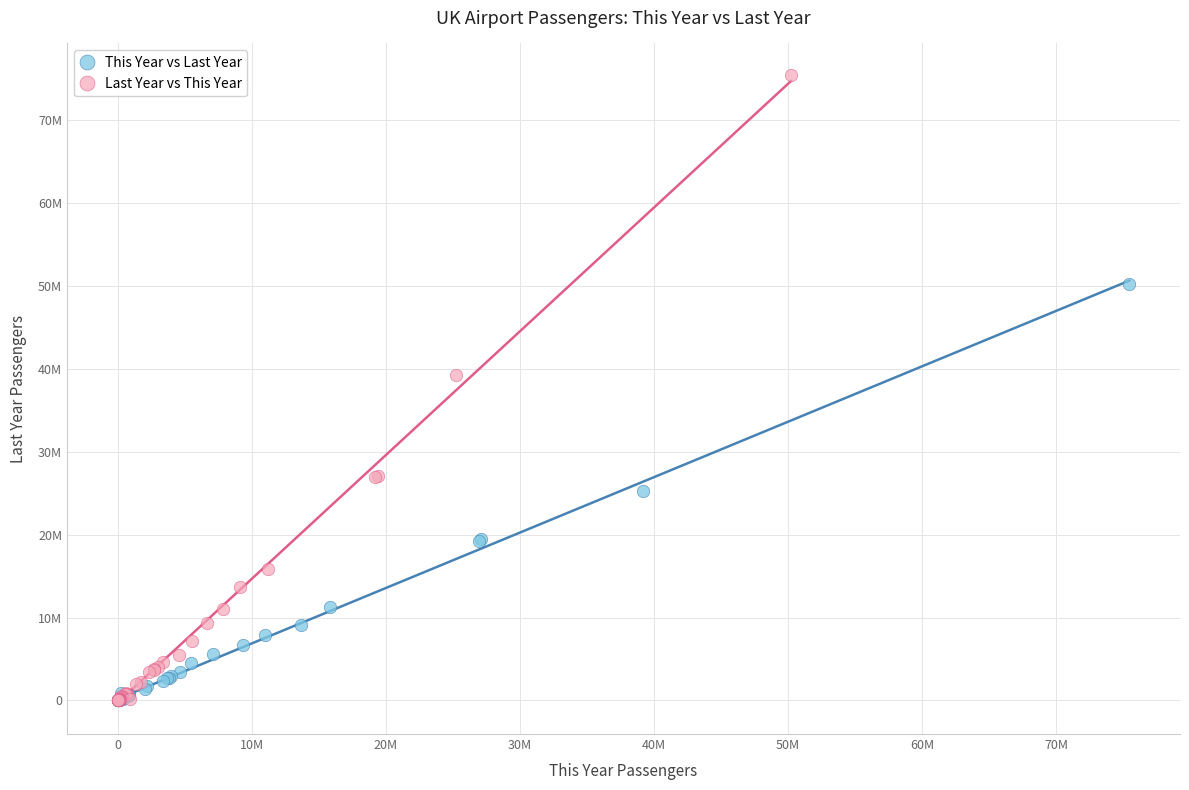

What are all the series names shown in the legend?

This Year vs Last Year, Last Year vs This Year